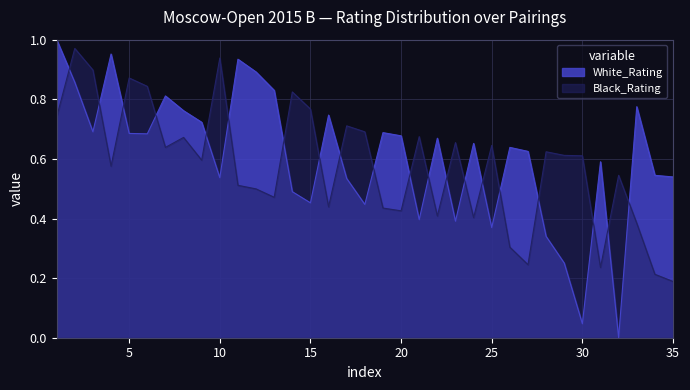

Between 18 and 27, which series saw the biggest shift?

Black_Rating